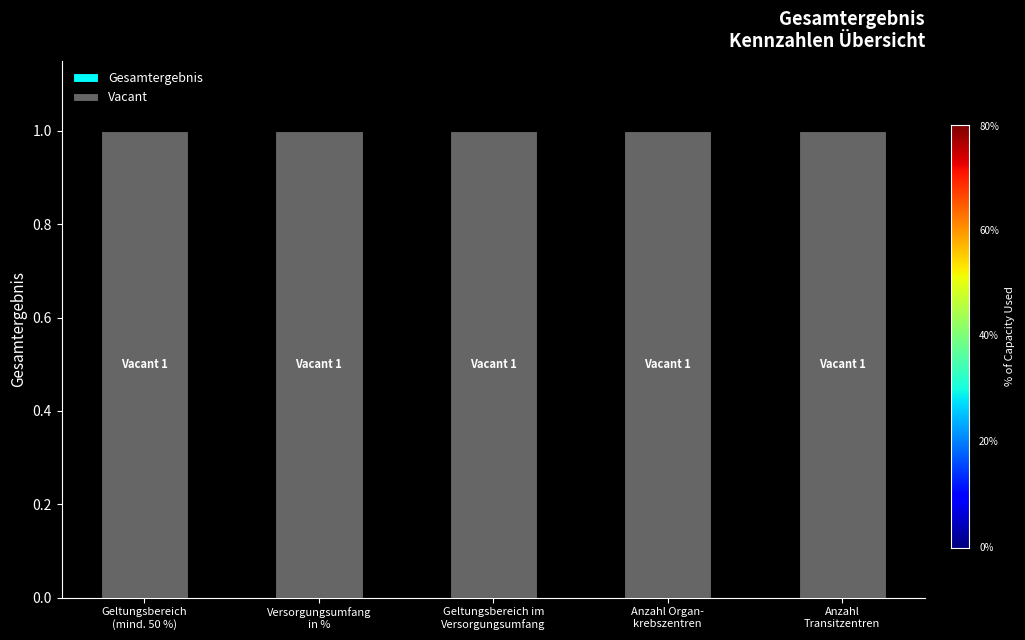

What position from the left is Anzahl
Transitzentren?

5